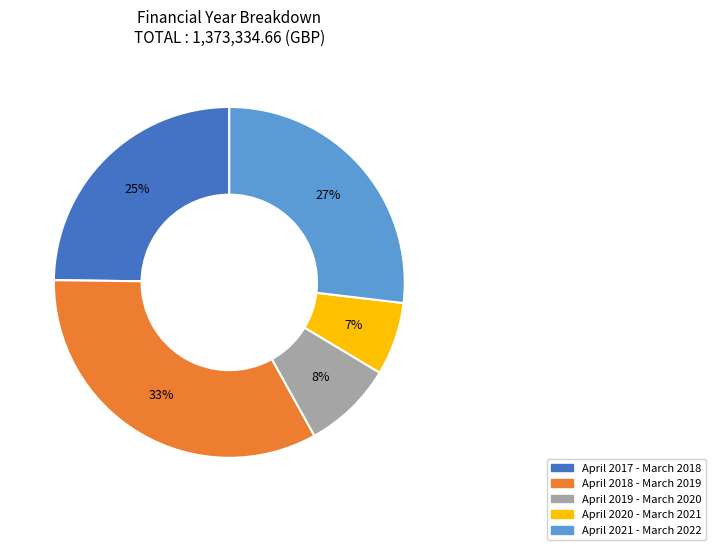

To the nearest percent, what is the average slice percentage?

20%